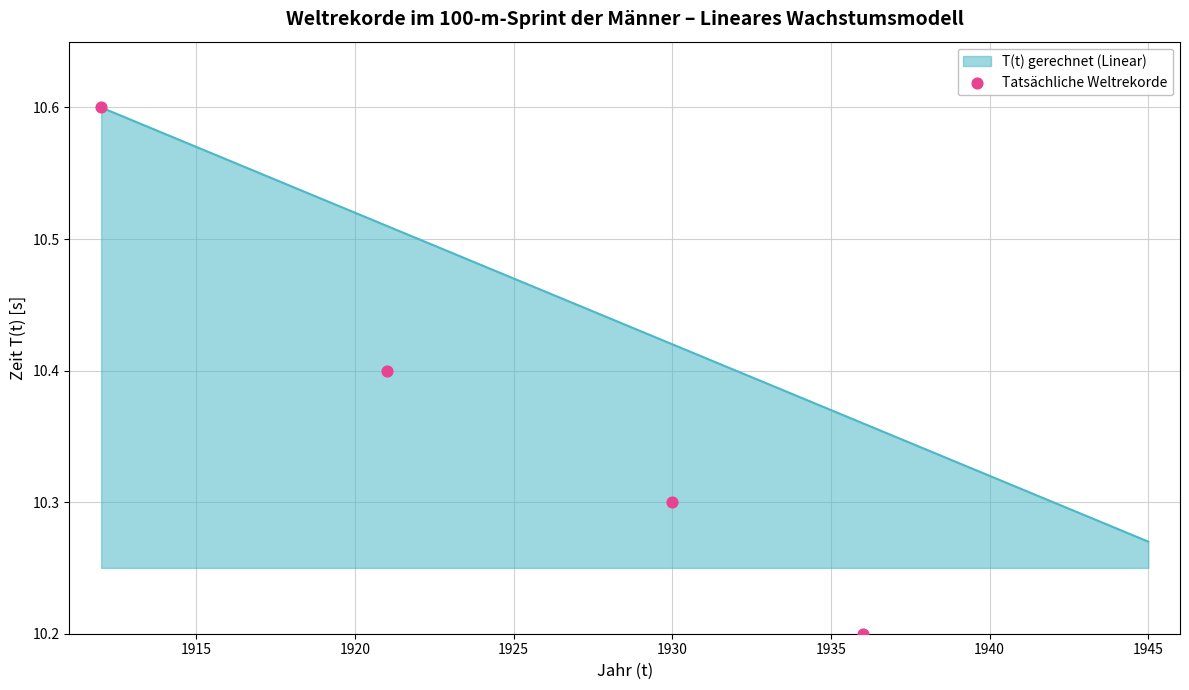

Between 1920 and 1925, which is larger?

1920